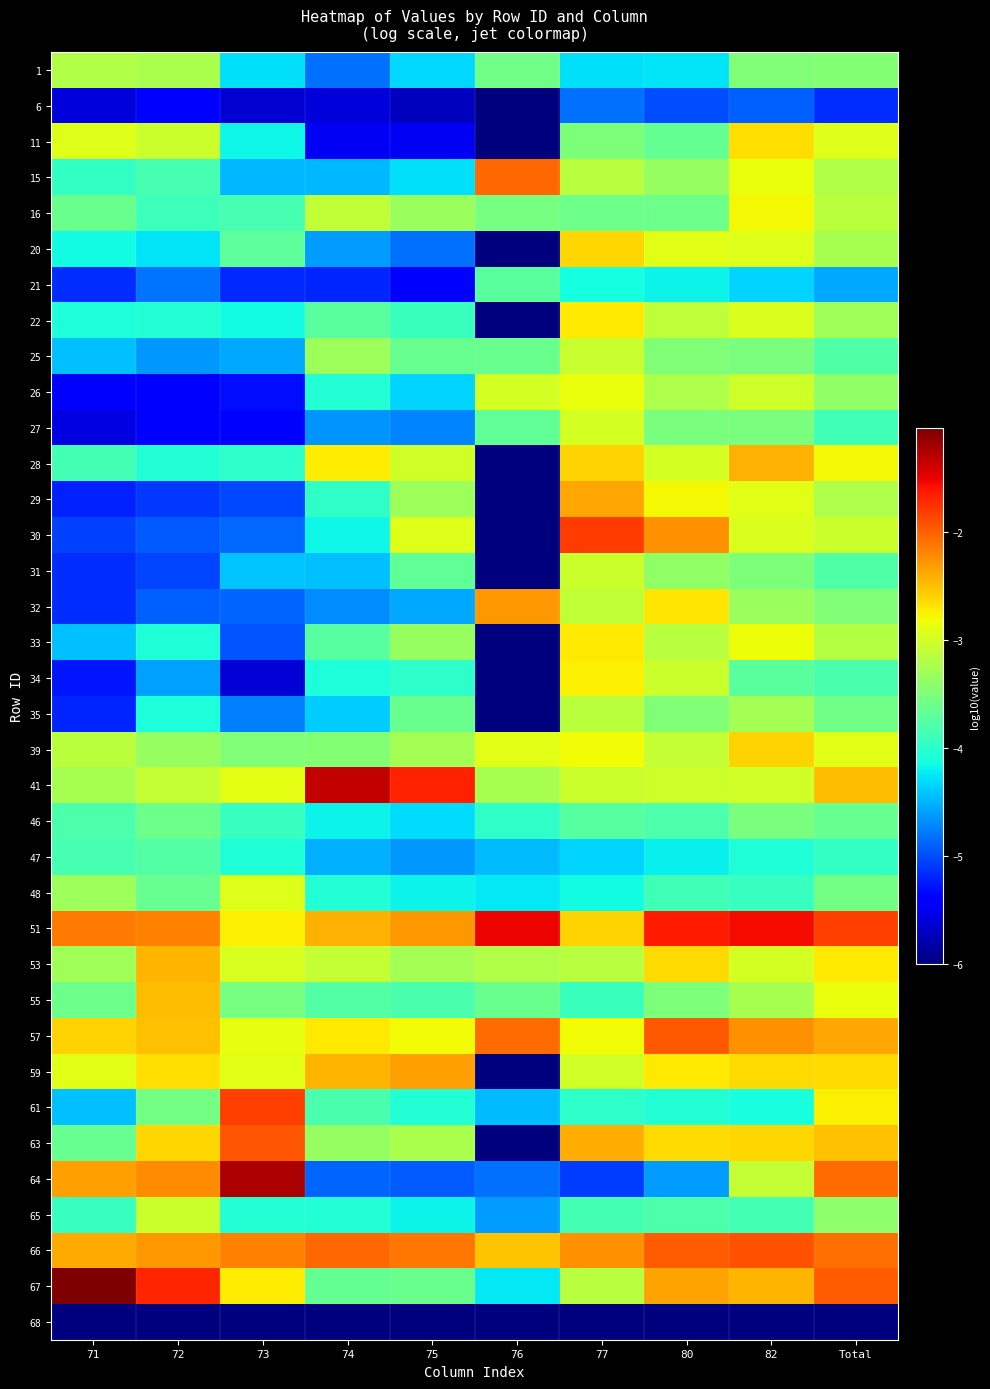

At how many categories does at least one series exceed -5?

10